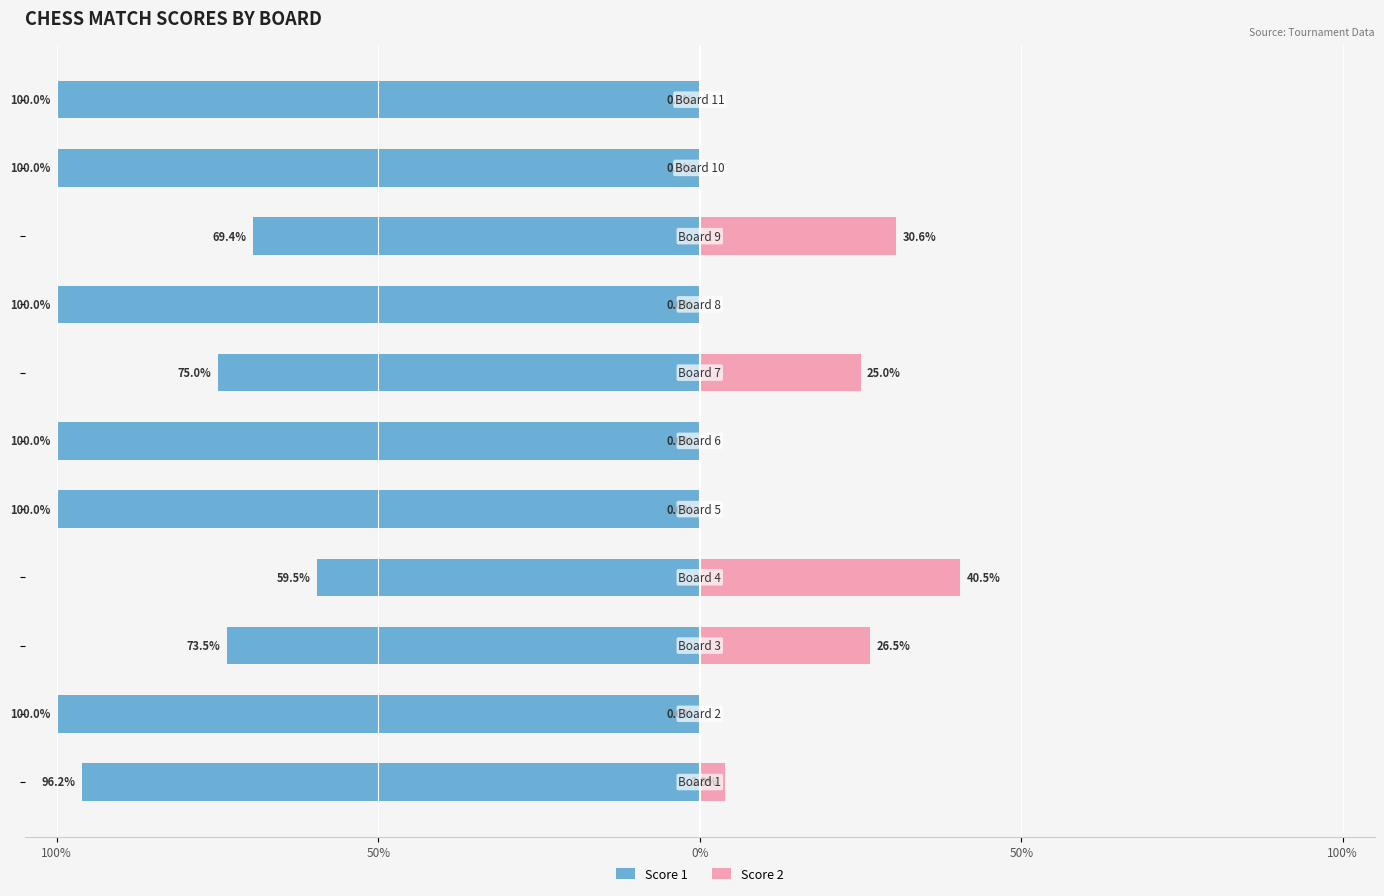

What is the average value of the Score 1 series?

-88.5